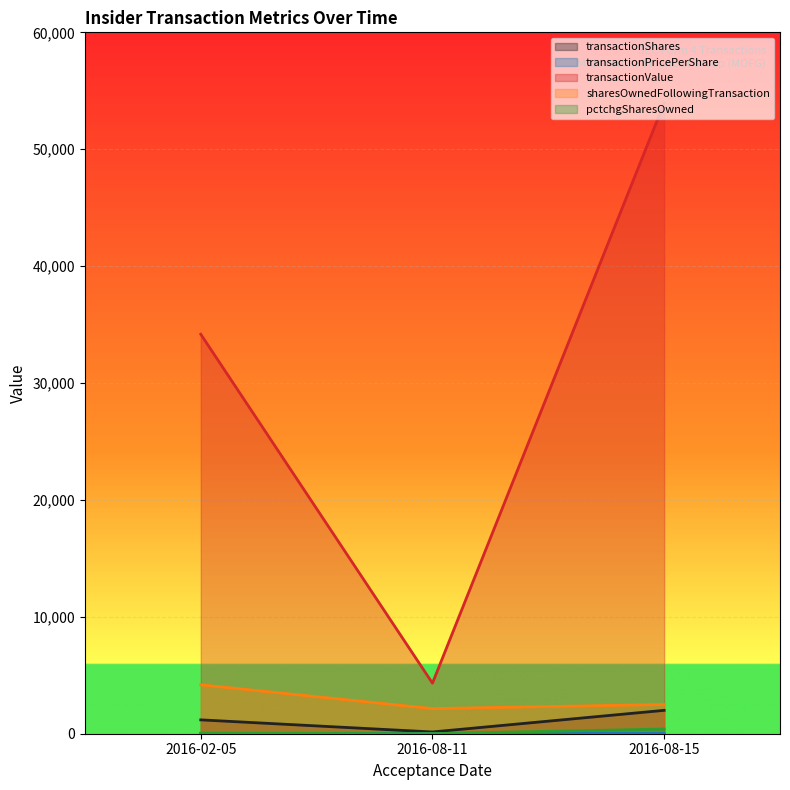

What are all the series names shown in the legend?

transactionShares, transactionPricePerShare, transactionValue, sharesOwnedFollowingTransaction, pctchgSharesOwned